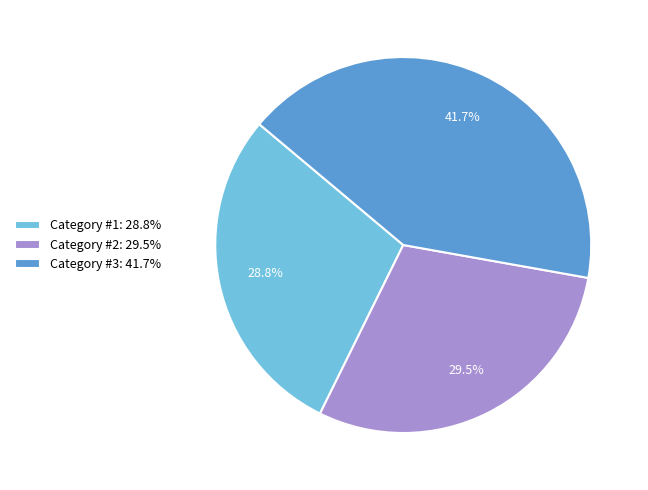

To the nearest percent, what is the average slice percentage?

33%